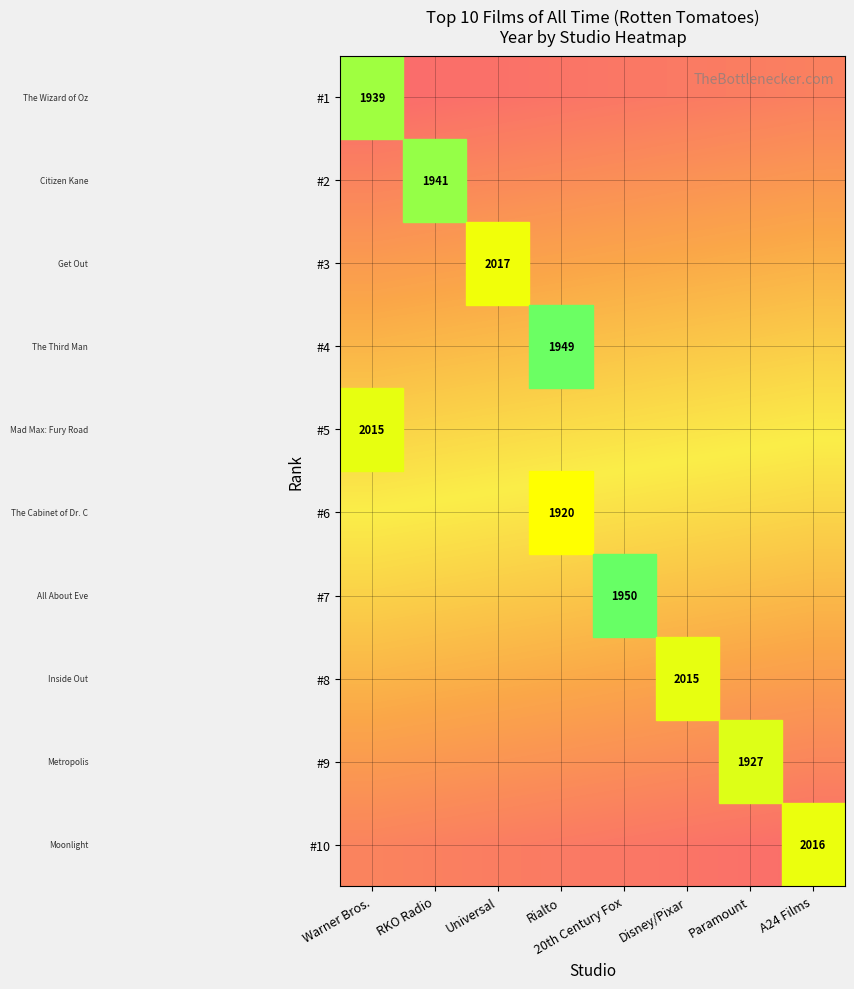

Rank the series at Universal from lowest to highest value.

#1, #2, #3, #4, #5, #6, #7, #8, #9, #10